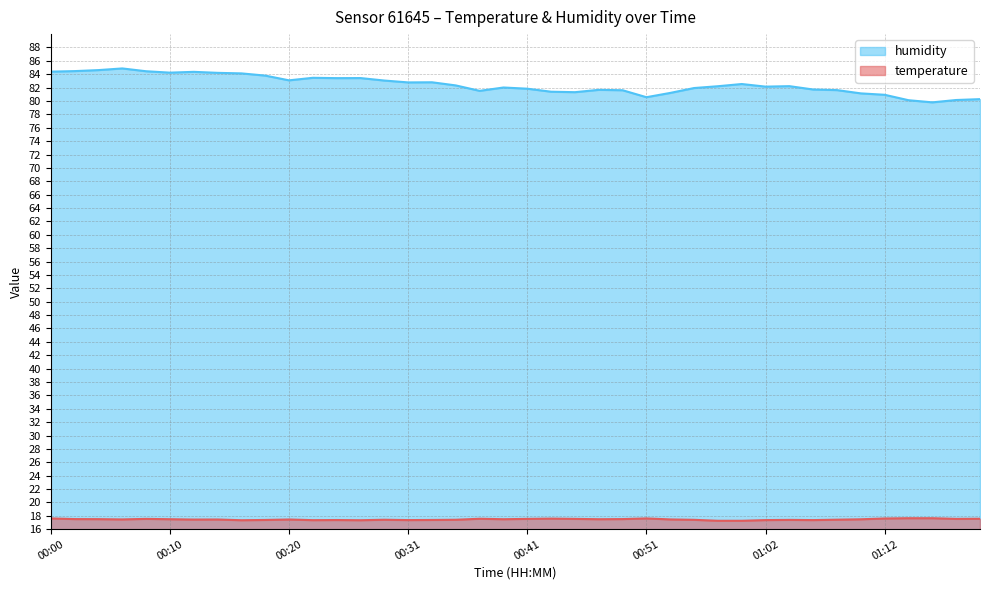

List the series in order of their peak value, lowest first.

temperature, humidity